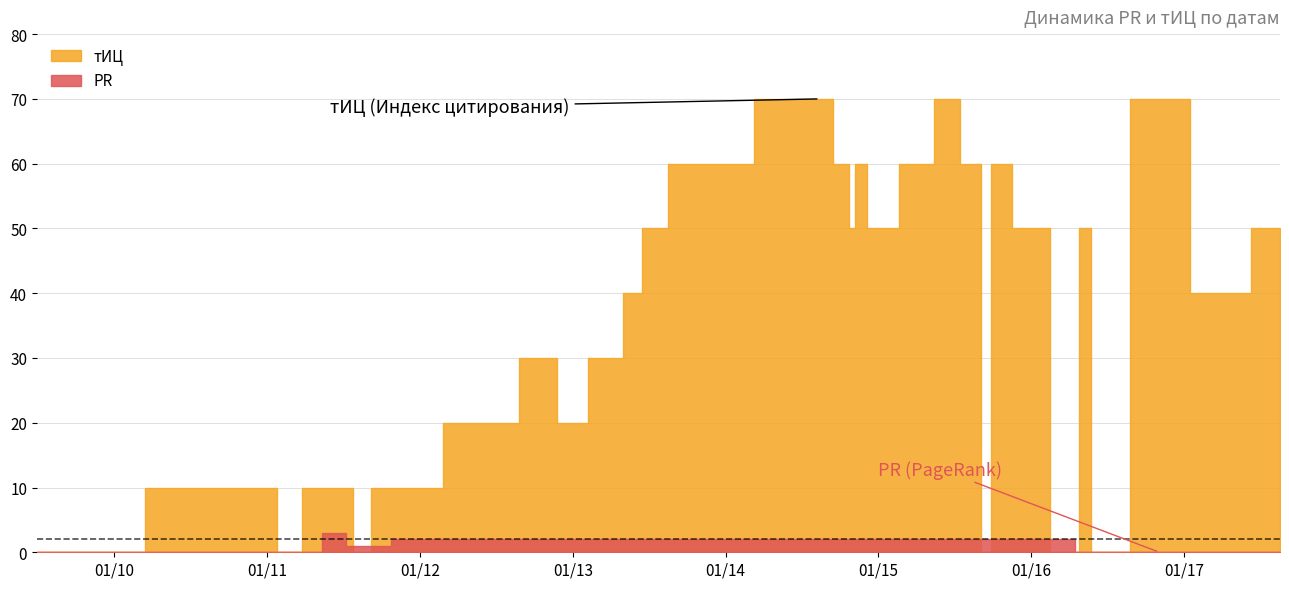

Rank the categories by тИЦ value from highest to lowest.

2014-08-14, 2015-06-11, 2016-11-03, 2013-10-02, 2014-10-16, 2014-11-13, 2015-04-16, 2015-08-20, 2015-10-08, 2013-07-03, 2014-10-30, 2014-12-25, 2015-12-24, 2016-04-28, 2017-08-18, 2013-05-29, 2017-03-31, 2012-11-07, 2013-04-03, 2012-06-13, 2012-12-12, 2010-11-30, 2011-03-29, 2011-06-28, 2011-07-19, 2011-10-11, 2011-11-08, 2009-06-30, 2011-03-22, 2011-08-02, 2015-09-17, 2016-04-07, 2016-04-21, 2016-06-16